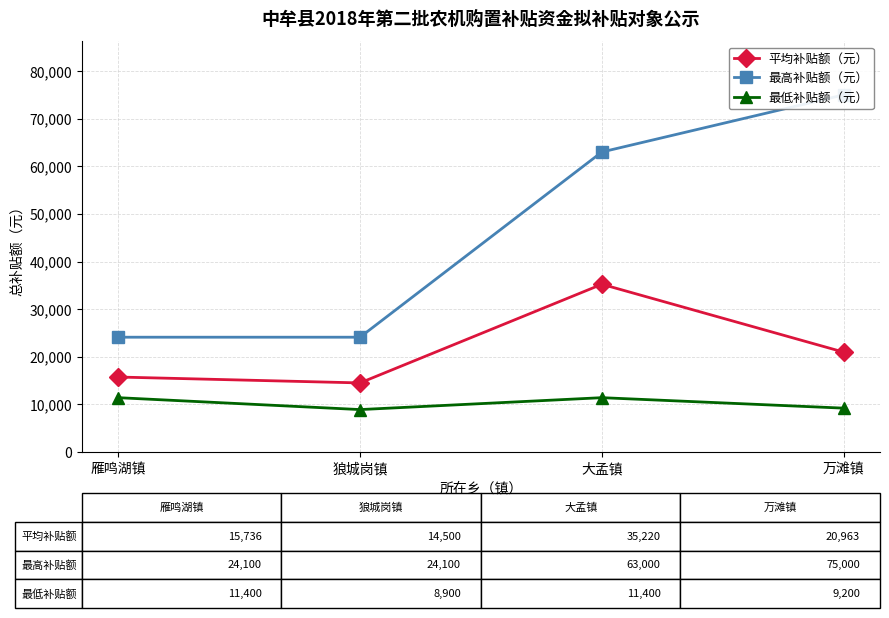

True or false: 平均补贴额（元） and 最高补贴额（元） intersect in this chart.

False